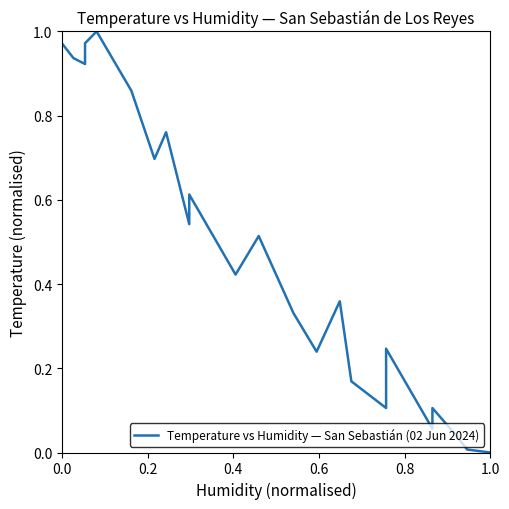

Does the chart display data point markers on the line(s)?

No